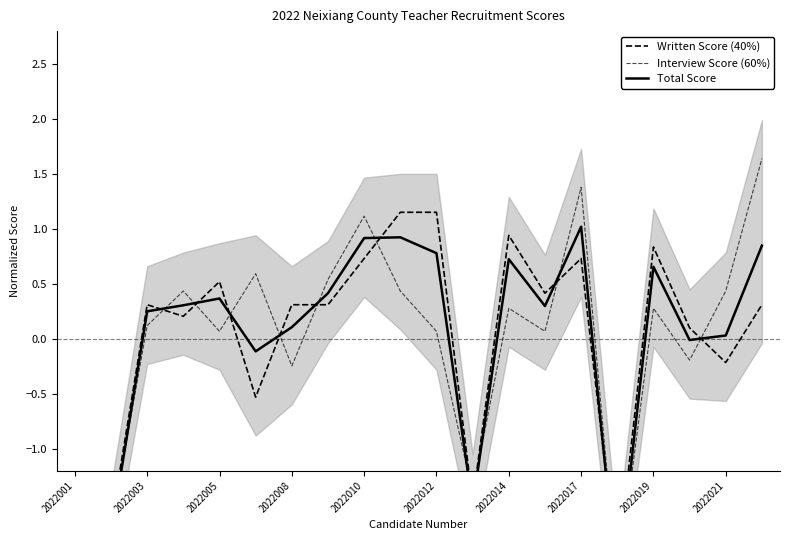

Between 2022001 and 2022010, which series saw the biggest shift?

Total Score